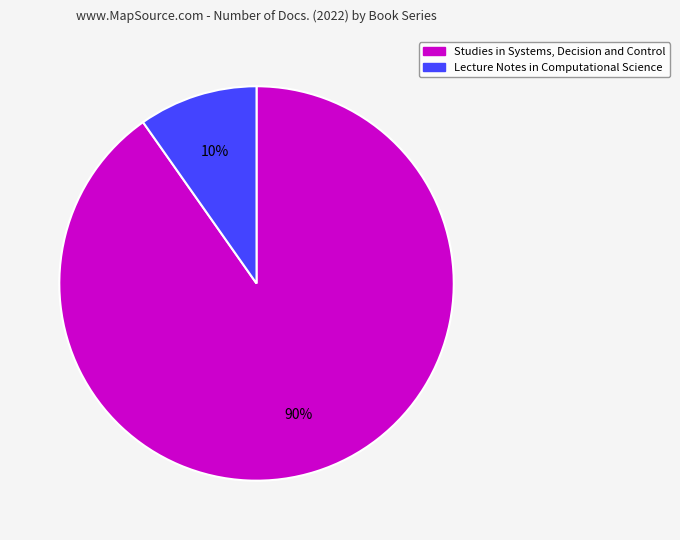

Is it true that Lecture Notes in Computational Science is 20% of the pie?

False